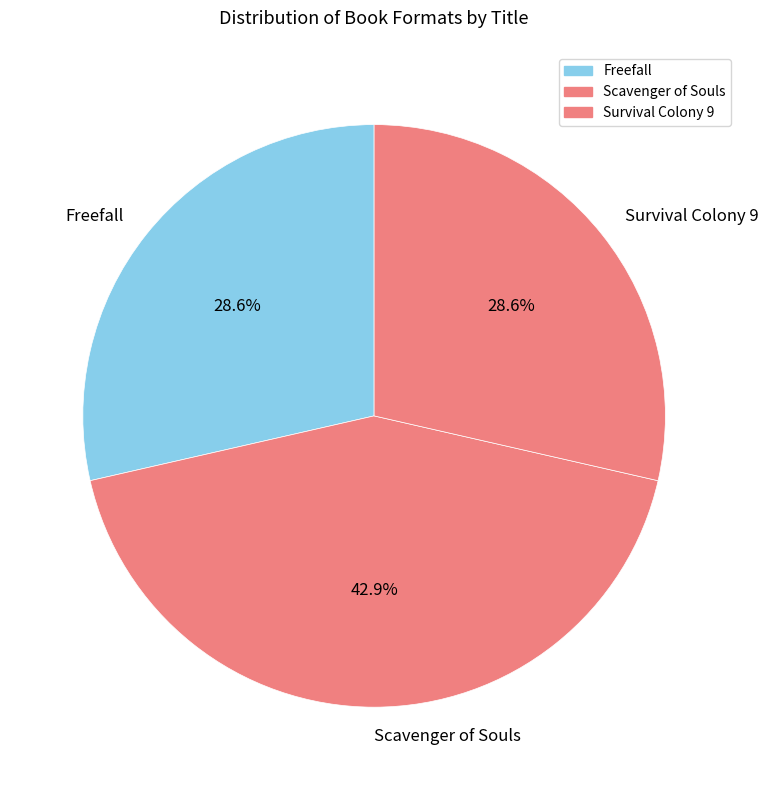

Which category has the biggest portion of the pie?

Scavenger of Souls